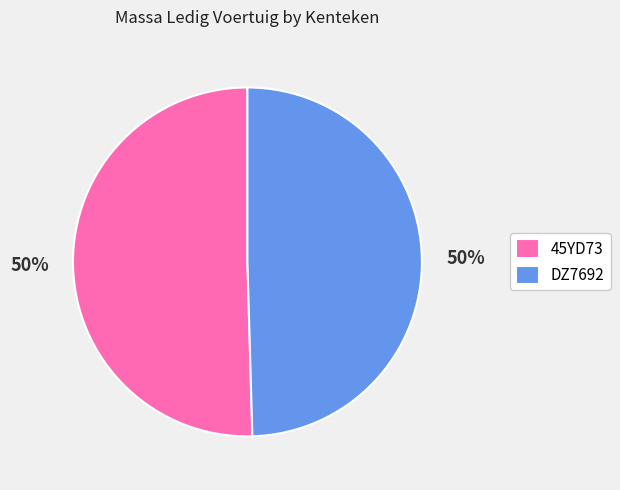

What percentage is the 45YD73 slice, to the nearest percent?

50%